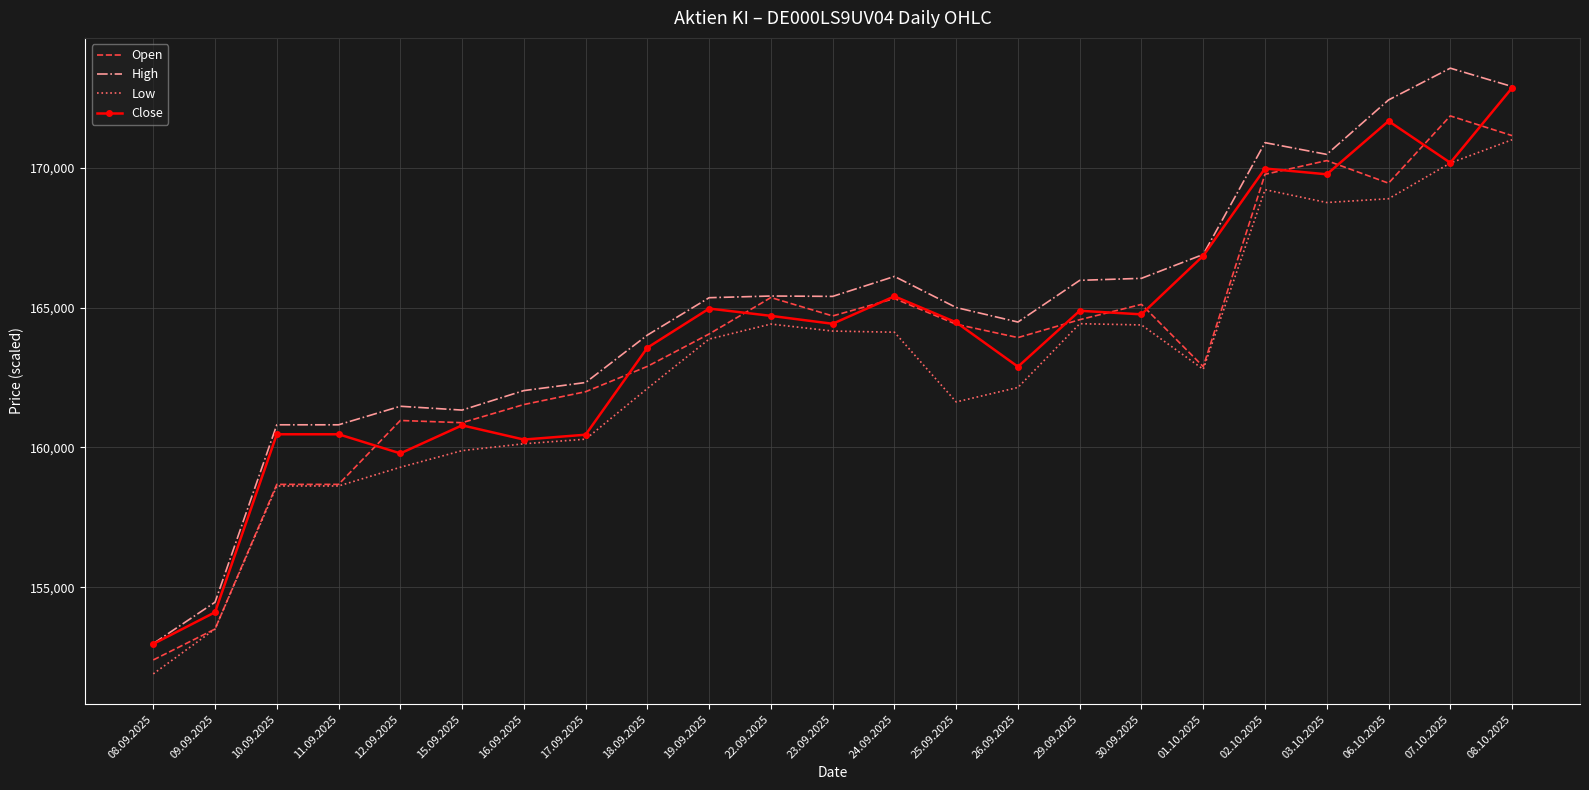

What position from the left is 08.10.2025?

23